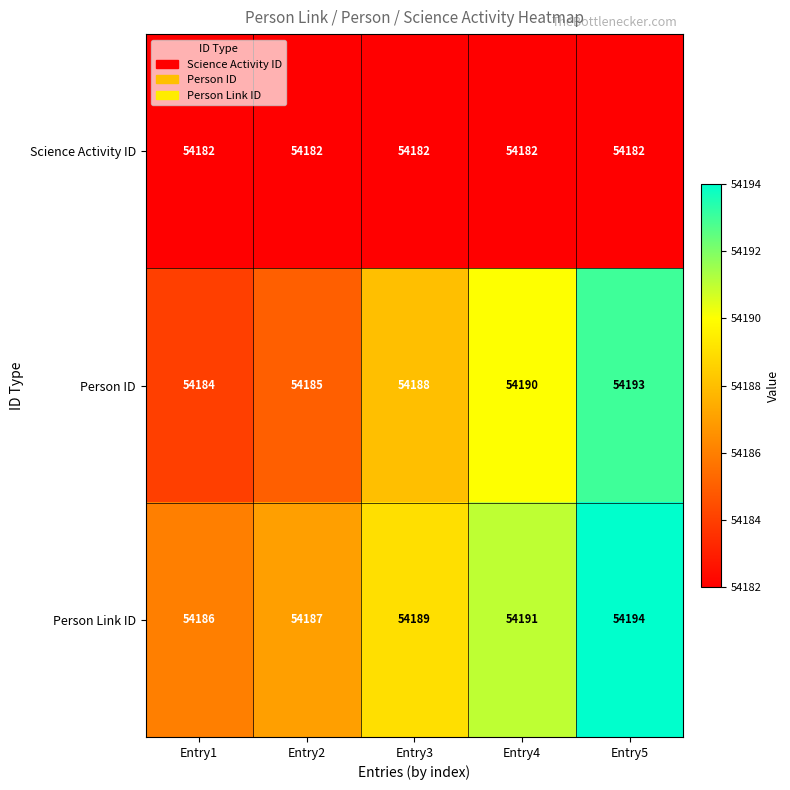

At which category does the chart reach its peak across all series?

Entry5